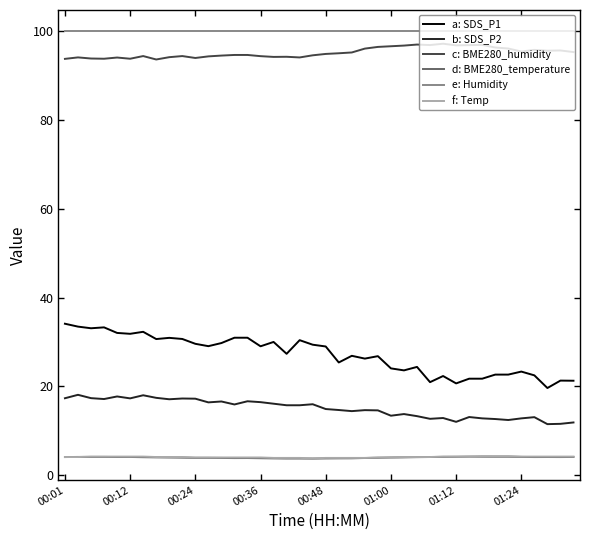

Which series has the largest range (max minus min)?

a: SDS_P1